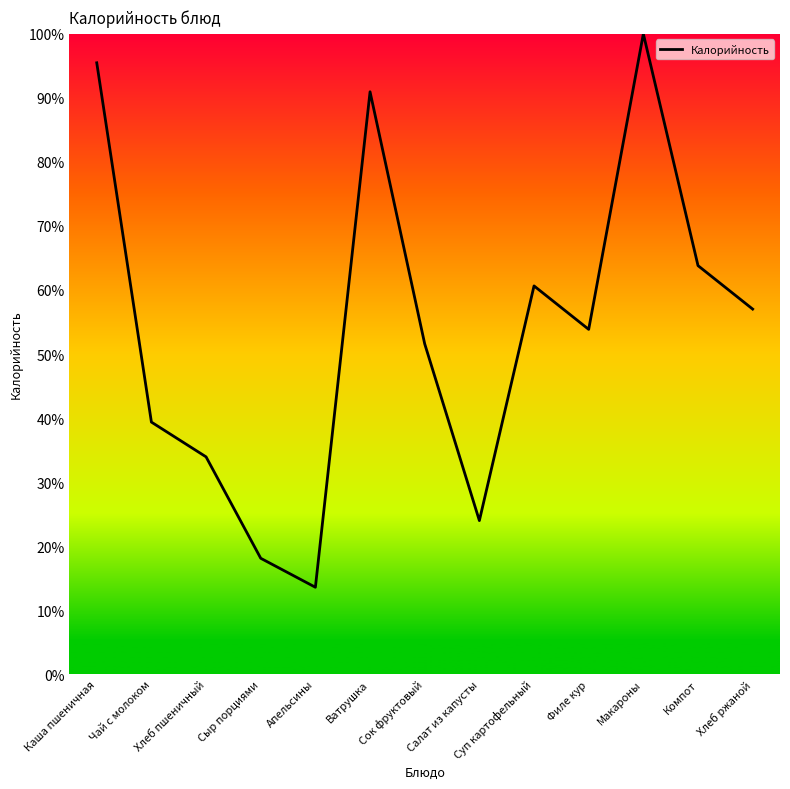

At which category does the chart reach its minimum across all series?

Апельсины